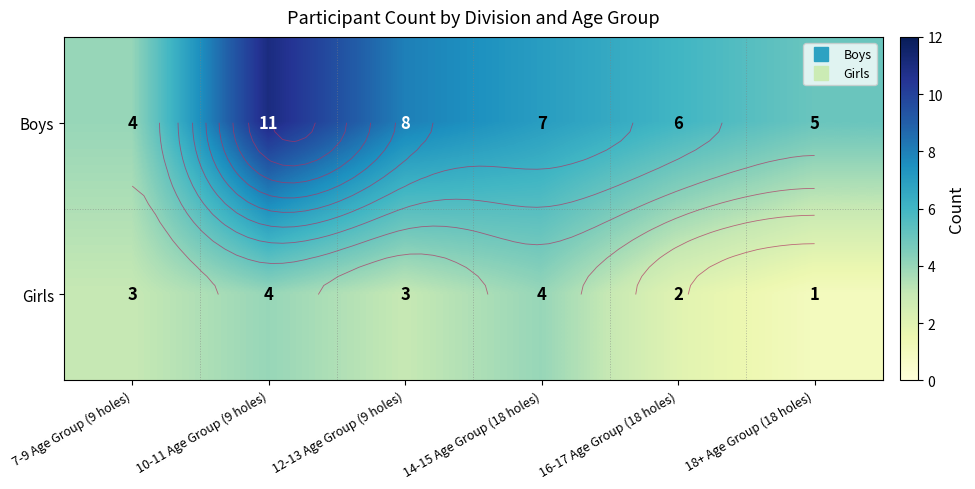

The Girls series shows 0 at 18+ Age Group (18 holes). True or false?

False